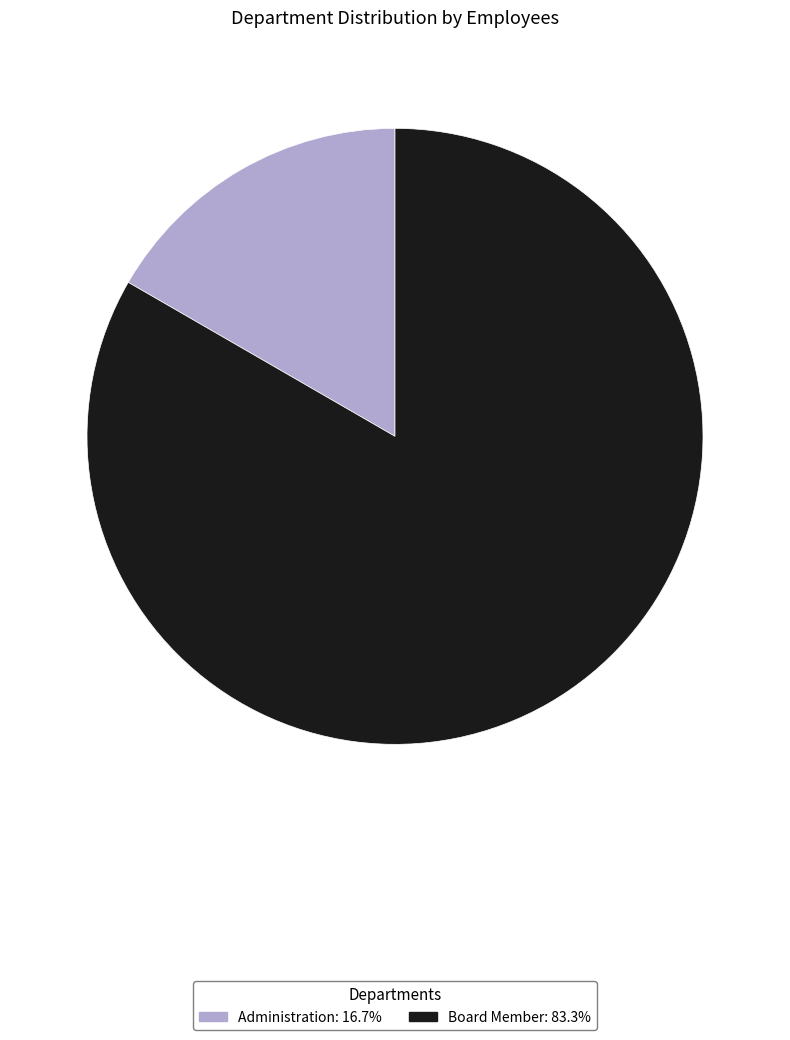

How many segments does this pie chart have?

2